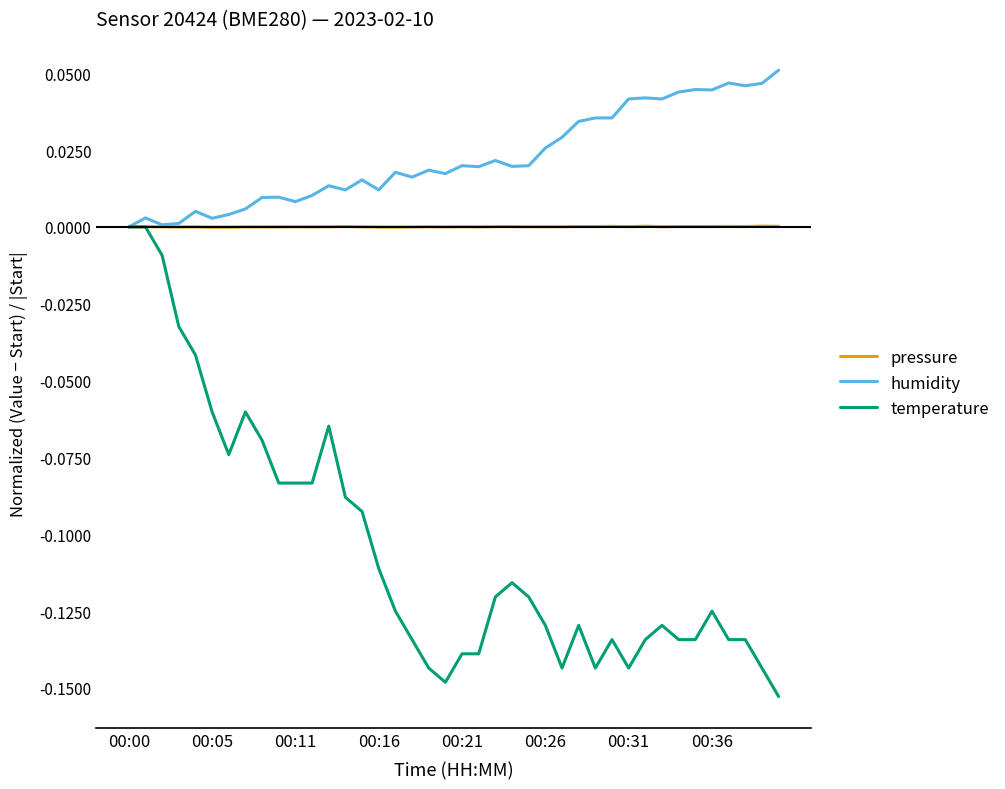

List the series in order of their overall mean, highest first.

humidity, pressure, temperature